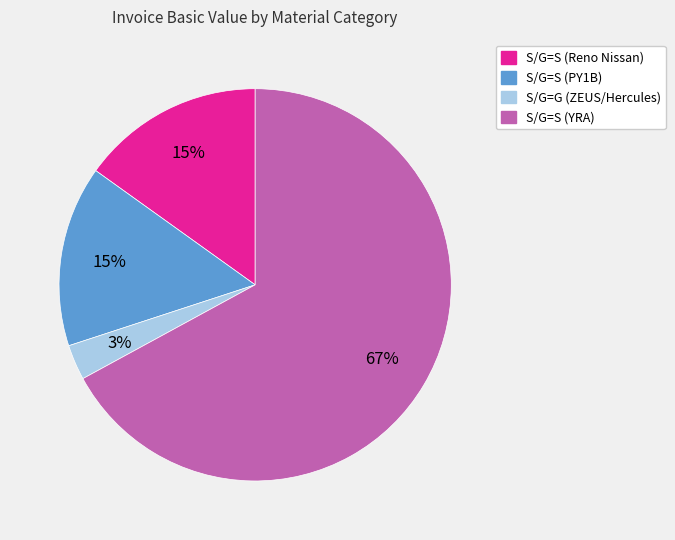

Which slice is the smallest?

S/G=G (ZEUS/Hercules)